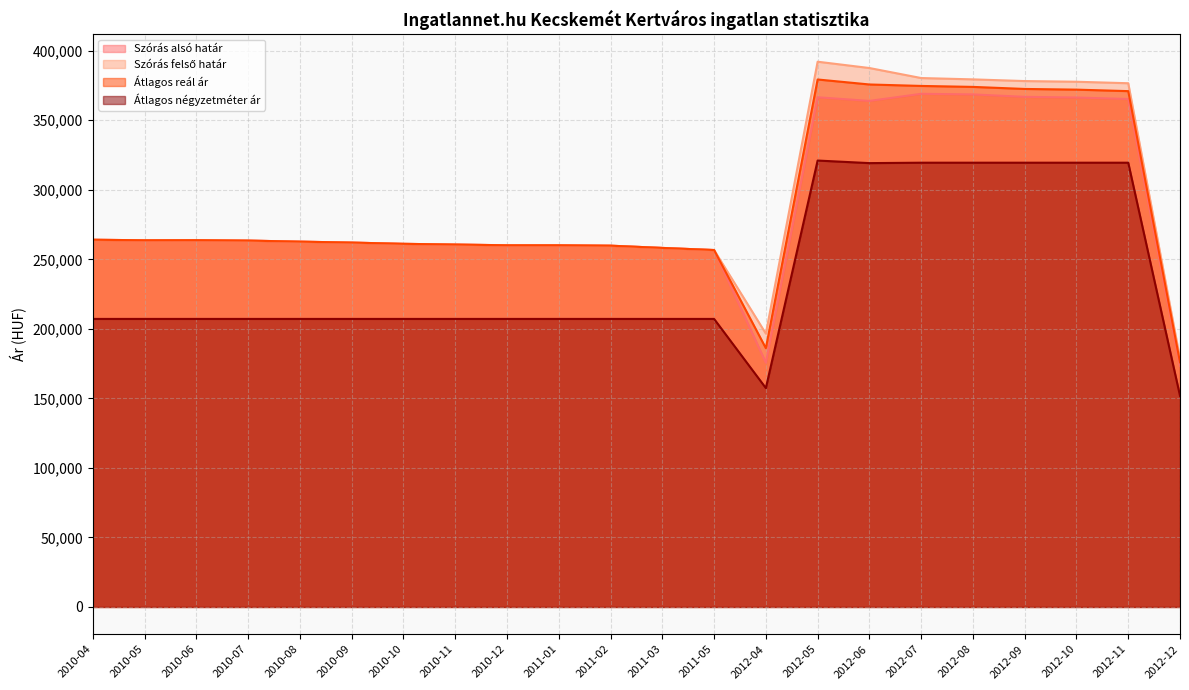

What is the maximum value shown in the chart?

392119